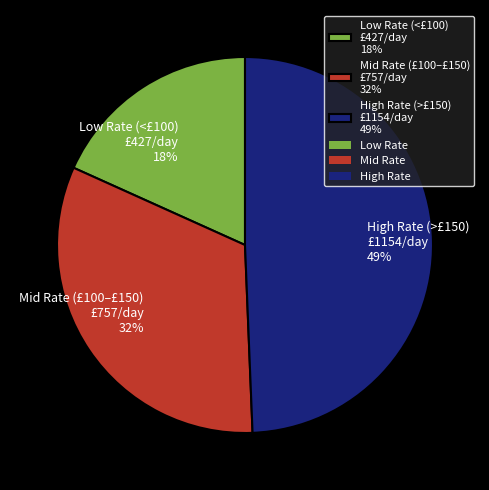

What is the smallest slice in the pie chart?

Low Rate (<£100) £427/day 18%